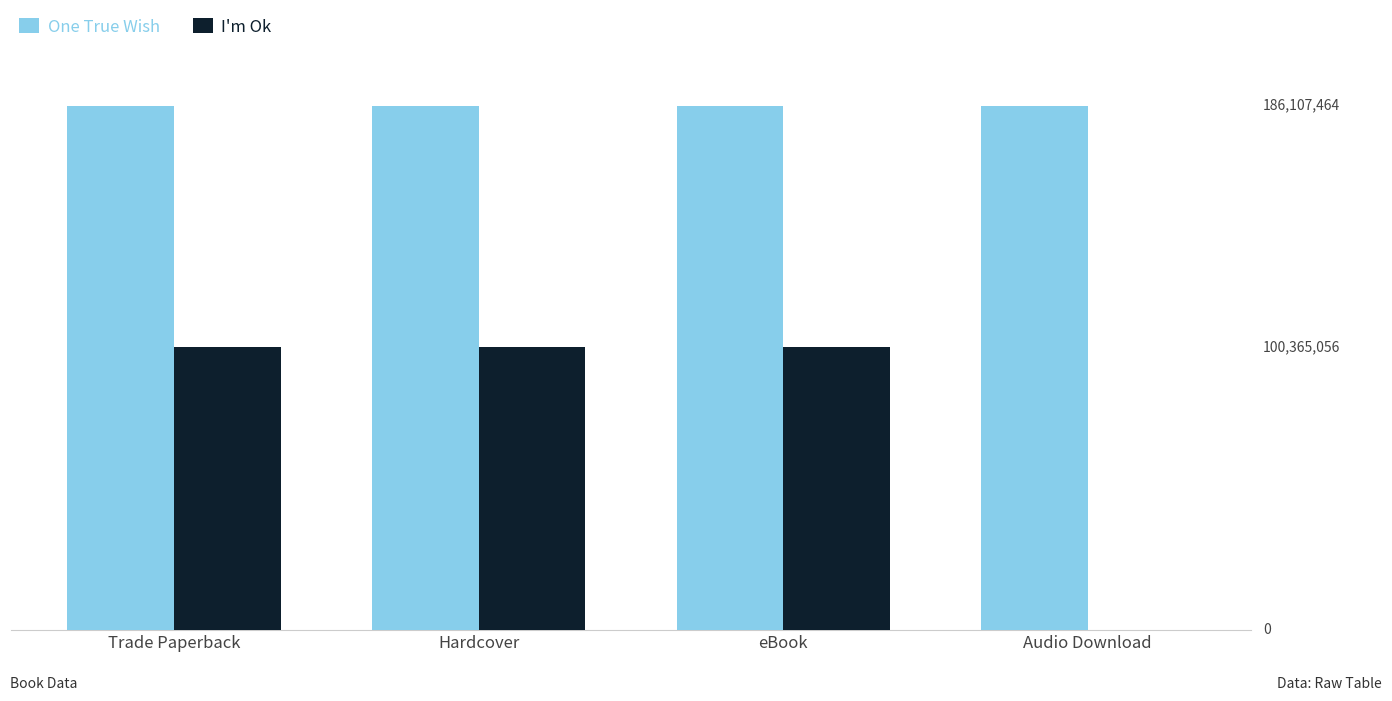

Which series has the largest range (max minus min)?

I'm Ok